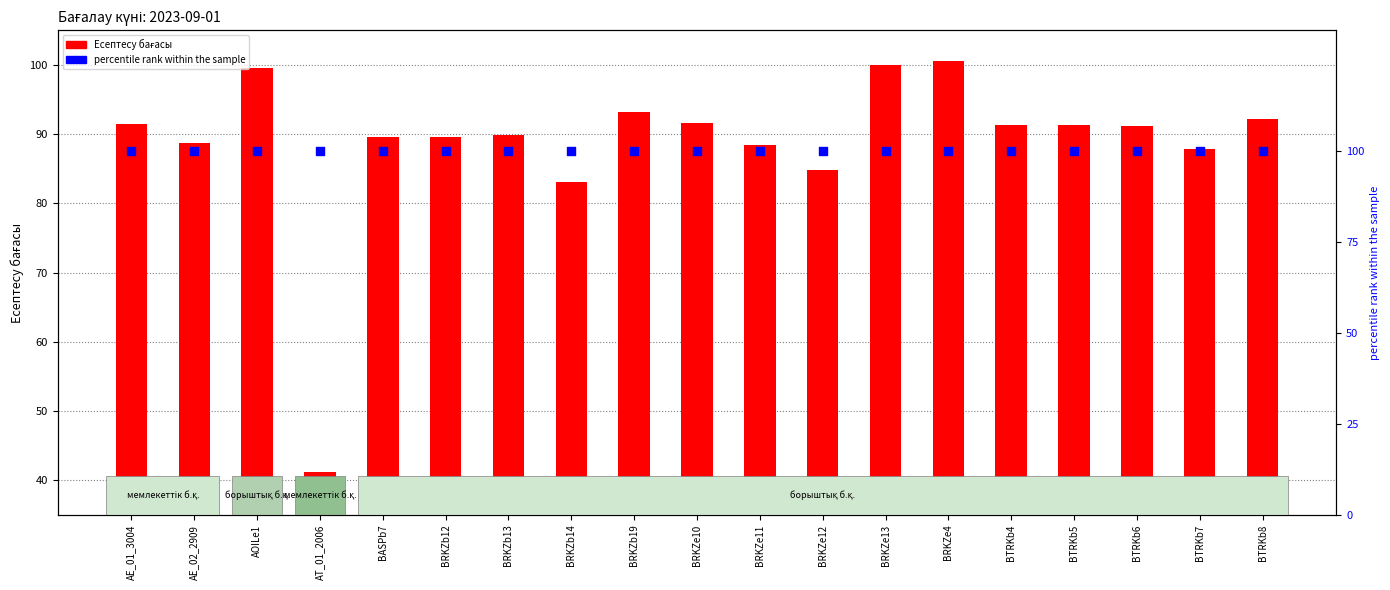

What is the total value across all series at BASPb7?

189.6